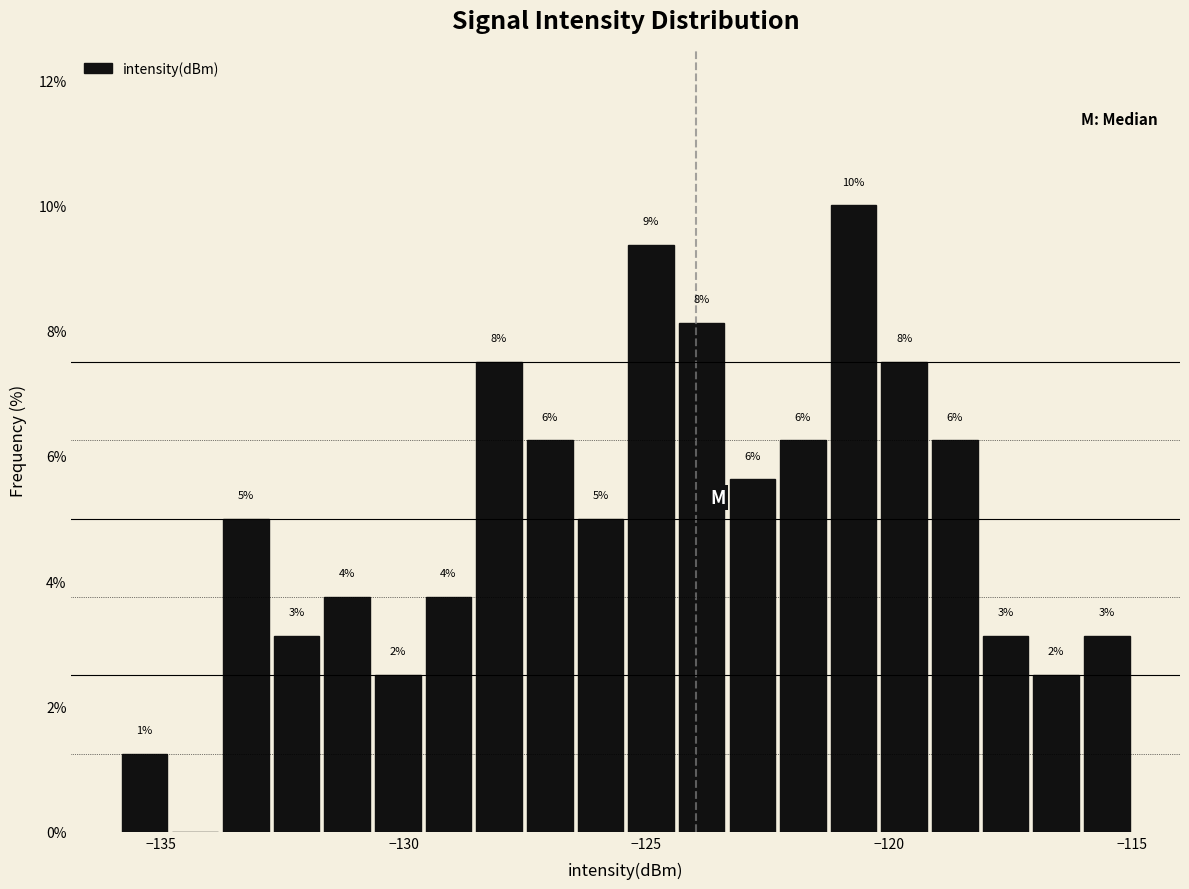

Read against the x-axis, roughly where is the centre of the tallest bar?

-120.5